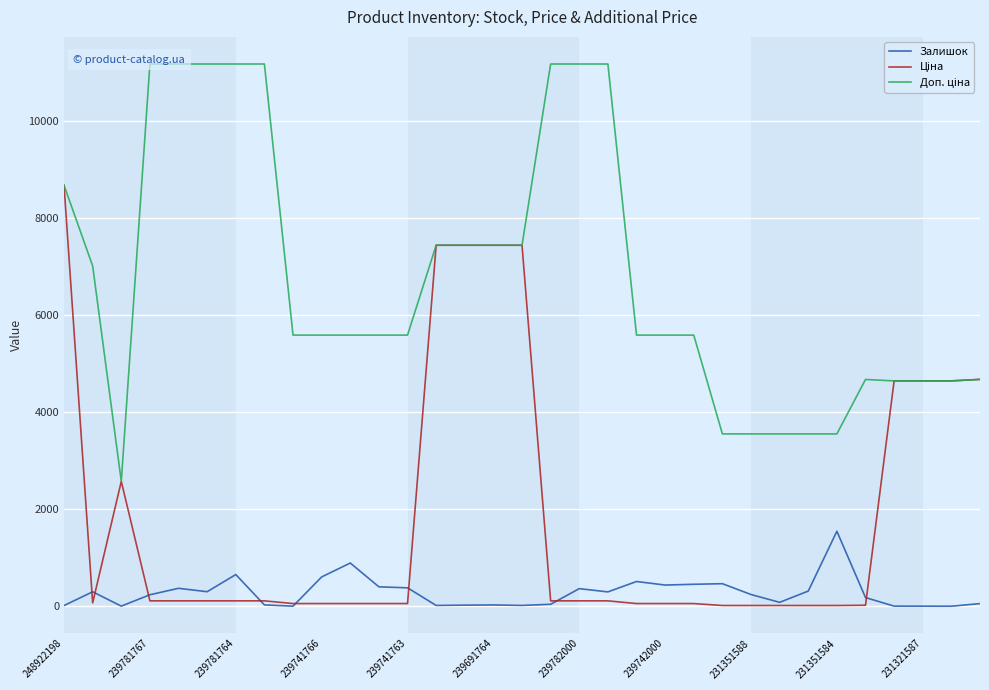

What is the average value of the Ціна series?

1851.4